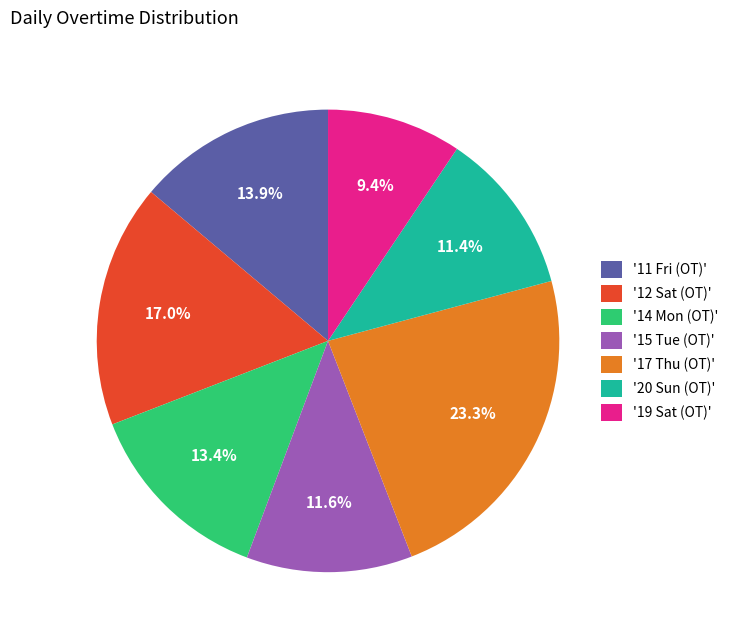

Combined, do '17 Thu (OT)' and '12 Sat (OT)' account for over 50%?

No